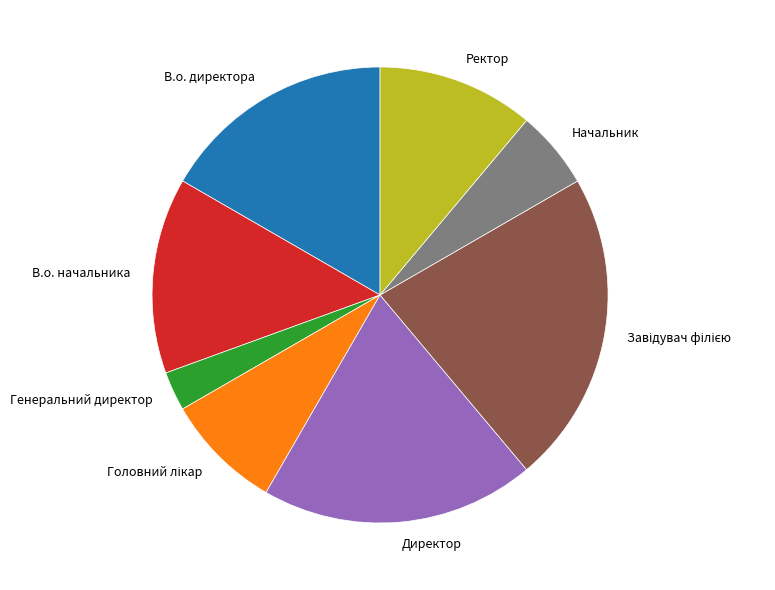

Approximately how many times larger is the value at Генеральний директор compared to В.о. начальника?

0.2